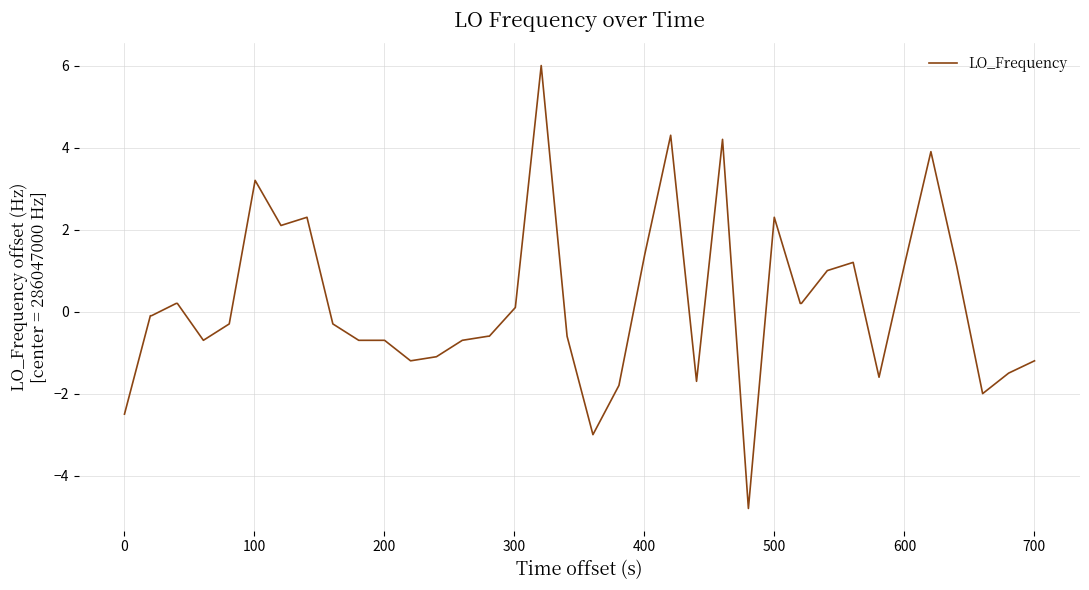

Reading left to right, what are all the values shown in this chart?

-2.5	-0.1	-0.1	0.2	0.2	-0.7	-0.3	3.2	2.1	2.3	-0.3	-0.7	-0.7	-1.2	-1.1	-0.7	-0.6	-0.6	0.1	6.0	-0.6	-3.0	-1.8	1.4	4.3	-1.7	4.2	-4.8	2.3	0.2	0.2	1.0	1.2	-1.6	1.2	3.9	1.1	-2.0	-1.5	-1.2